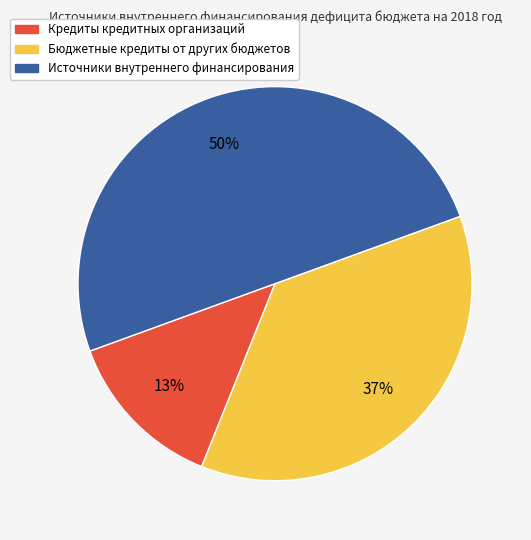

To the nearest percent, what portion does Кредиты кредитных организаций represent?

13%